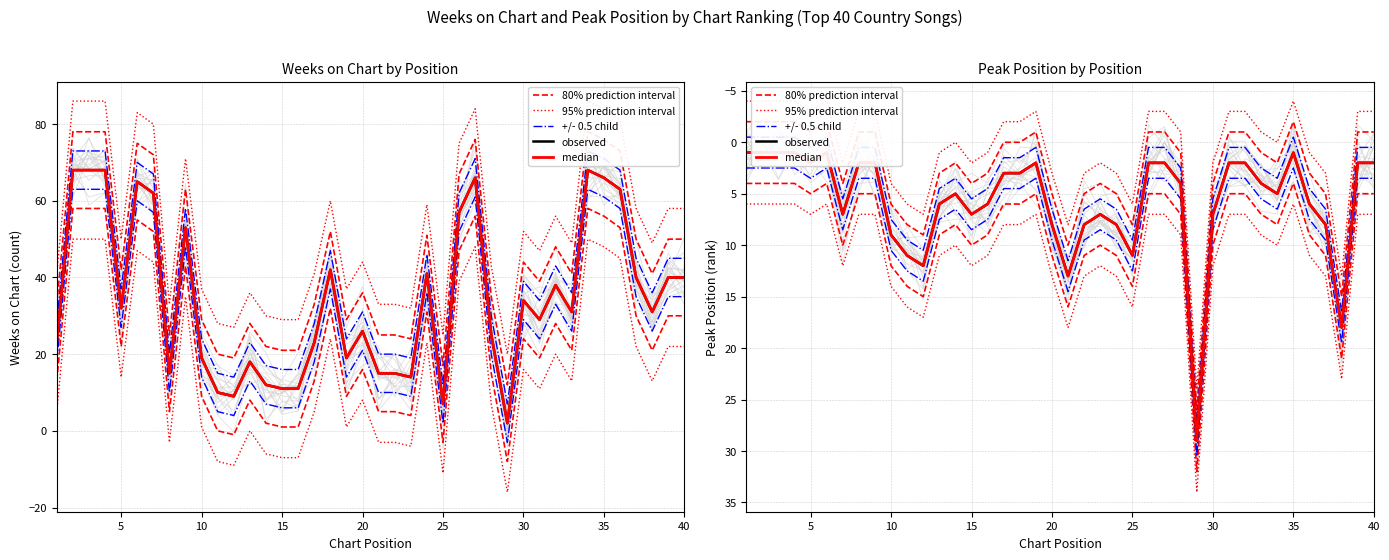

Reading left to right, transcribe all the data shown in this chart.

80% prediction interval: 4.0	4.0	4.0	4.0	5.0	4.0	10.0	5.0	5.0	12.0	14.0	15.0	9.0	8.0	10.0	9.0	6.0	6.0	5.0	11.0	16.0	11.0	10.0	11.0	14.0	5.0	5.0	7.0	32.0	10.0	5.0	5.0	7.0	8.0	4.0	9.0	11.0	21.0	5.0	5.0
95% prediction interval: 6.0	6.0	6.0	6.0	7.0	6.0	12.0	7.0	7.0	14.0	16.0	17.0	11.0	10.0	12.0	11.0	8.0	8.0	7.0	13.0	18.0	13.0	12.0	13.0	16.0	7.0	7.0	9.0	34.0	12.0	7.0	7.0	9.0	10.0	6.0	11.0	13.0	23.0	7.0	7.0
+/- 0.5 child: 2.5	2.5	2.5	2.5	3.5	2.5	8.5	3.5	3.5	10.5	12.5	13.5	7.5	6.5	8.5	7.5	4.5	4.5	3.5	9.5	14.5	9.5	8.5	9.5	12.5	3.5	3.5	5.5	30.5	8.5	3.5	3.5	5.5	6.5	2.5	7.5	9.5	19.5	3.5	3.5
observed: 1.0	1.0	1.0	1.0	2.0	1.0	7.0	2.0	2.0	9.0	11.0	12.0	6.0	5.0	7.0	6.0	3.0	3.0	2.0	8.0	13.0	8.0	7.0	8.0	11.0	2.0	2.0	4.0	29.0	7.0	2.0	2.0	4.0	5.0	1.0	6.0	8.0	18.0	2.0	2.0
median: 1.0	1.0	1.0	1.0	2.0	1.0	7.0	2.0	2.0	9.0	11.0	12.0	6.0	5.0	7.0	6.0	3.0	3.0	2.0	8.0	13.0	8.0	7.0	8.0	11.0	2.0	2.0	4.0	29.0	7.0	2.0	2.0	4.0	5.0	1.0	6.0	8.0	18.0	2.0	2.0